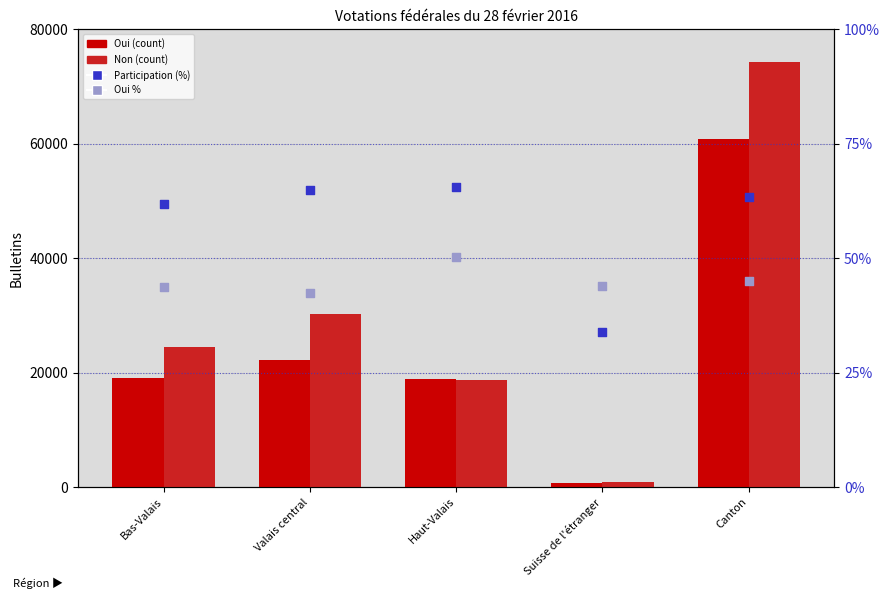

Which series has the largest total across all categories?

Non (count)